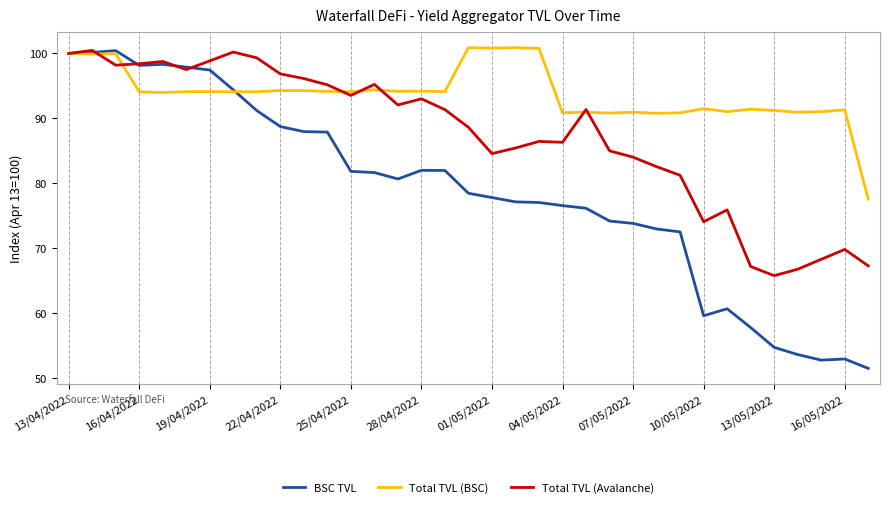

Which series has the largest total across all categories?

Total TVL (BSC)